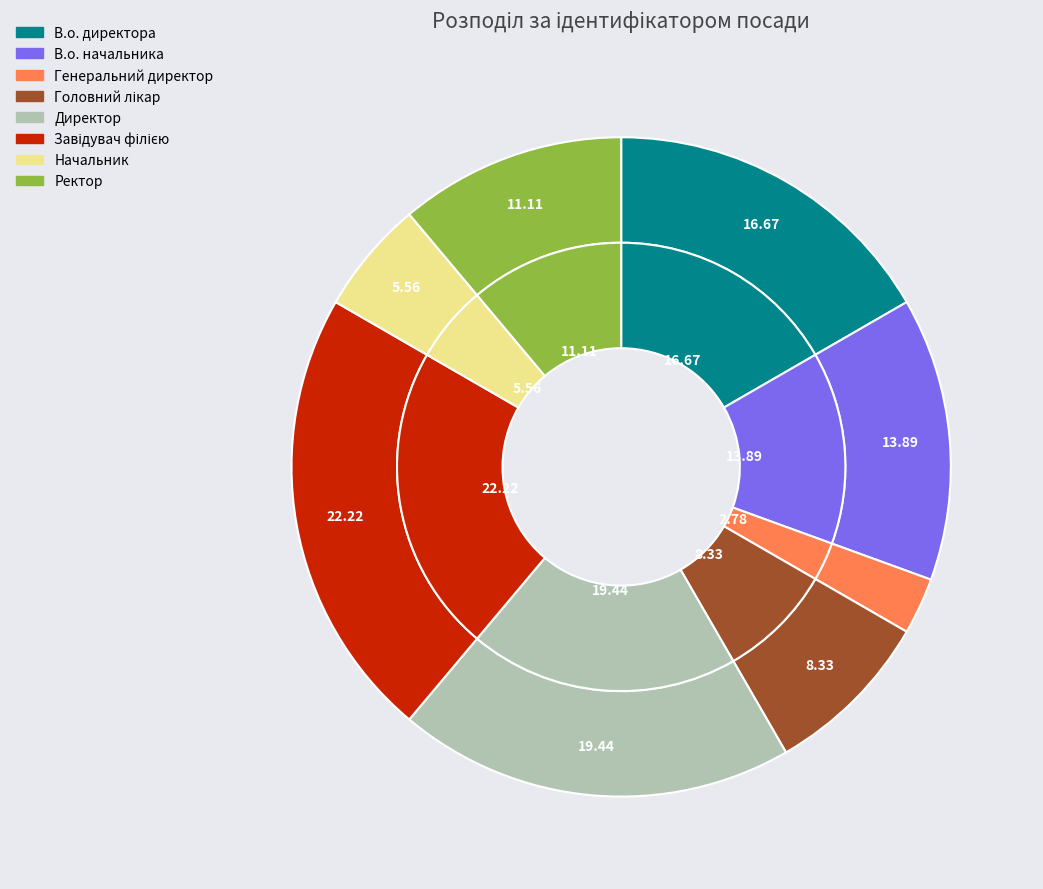

Approximately how many times larger is the value at Завідувач філією compared to Генеральний директор?

8.0